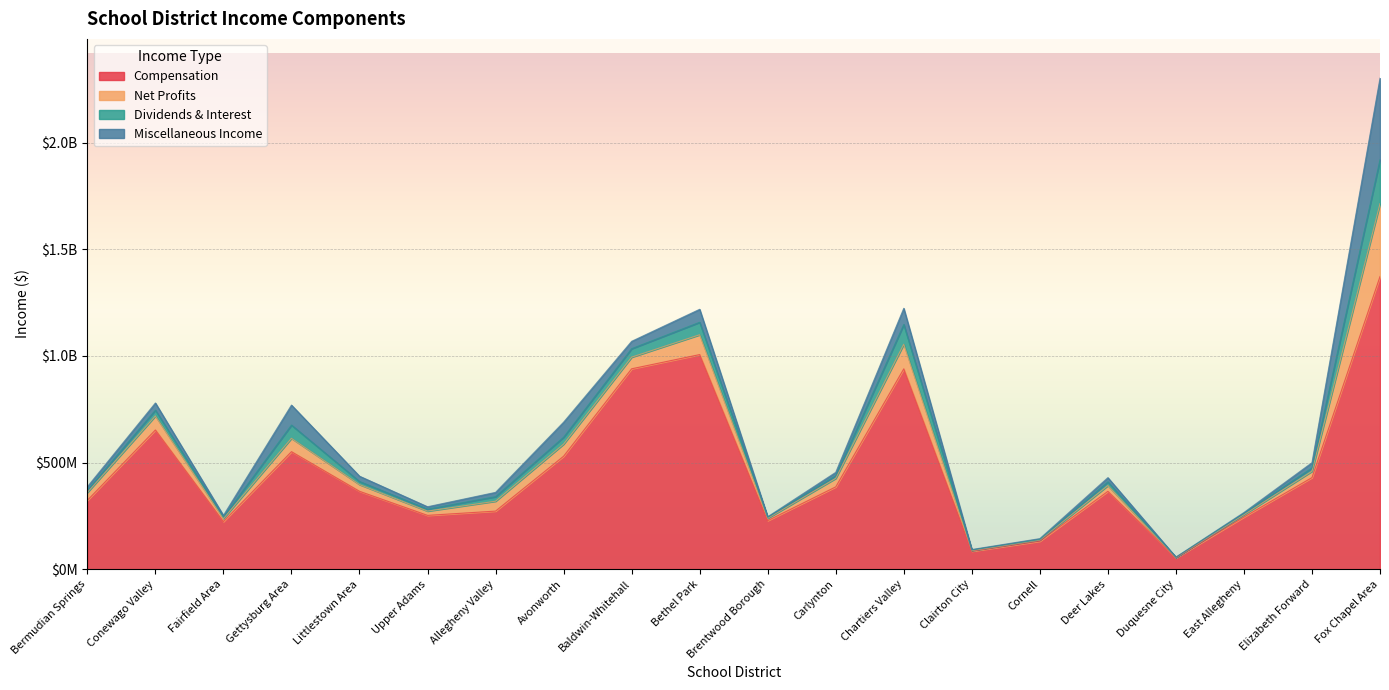

True or false: Compensation and Miscellaneous Income cross at least once.

False